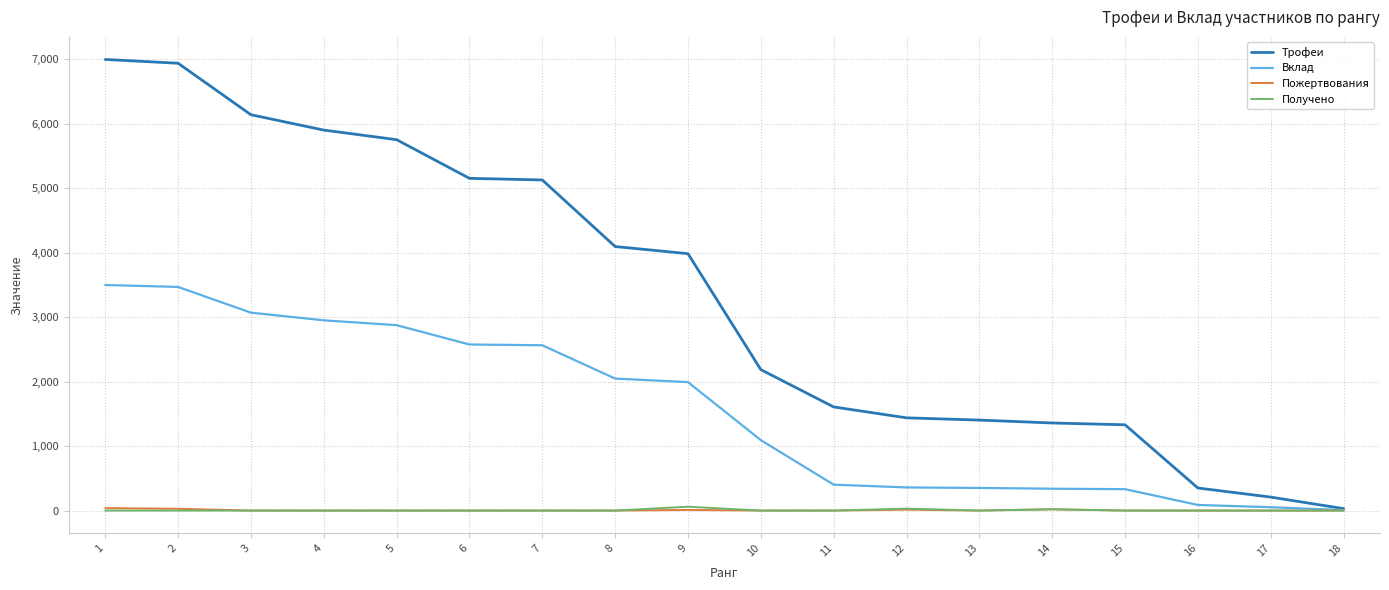

The value of Трофеи at 15 is 2155. True or false?

False